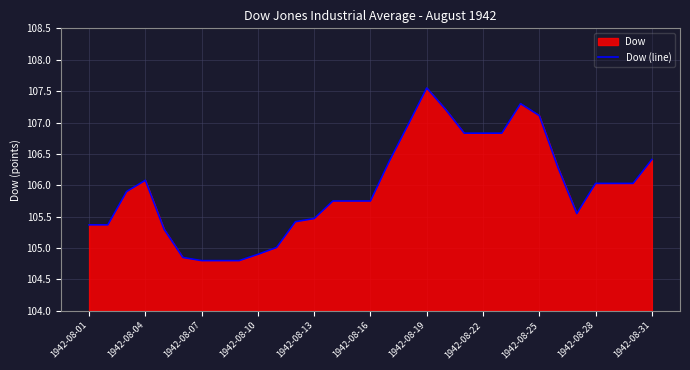

How many categories are shown in the chart?

31